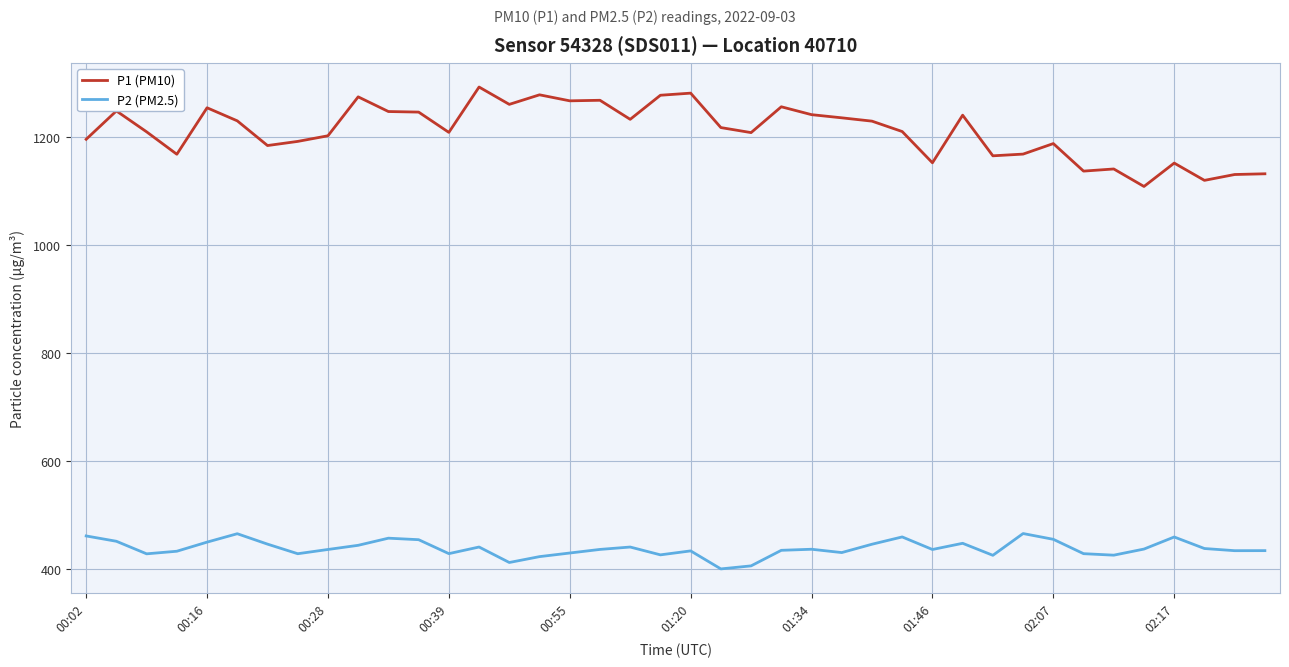

True or false: P2 (PM2.5) and P1 (PM10) intersect in this chart.

False